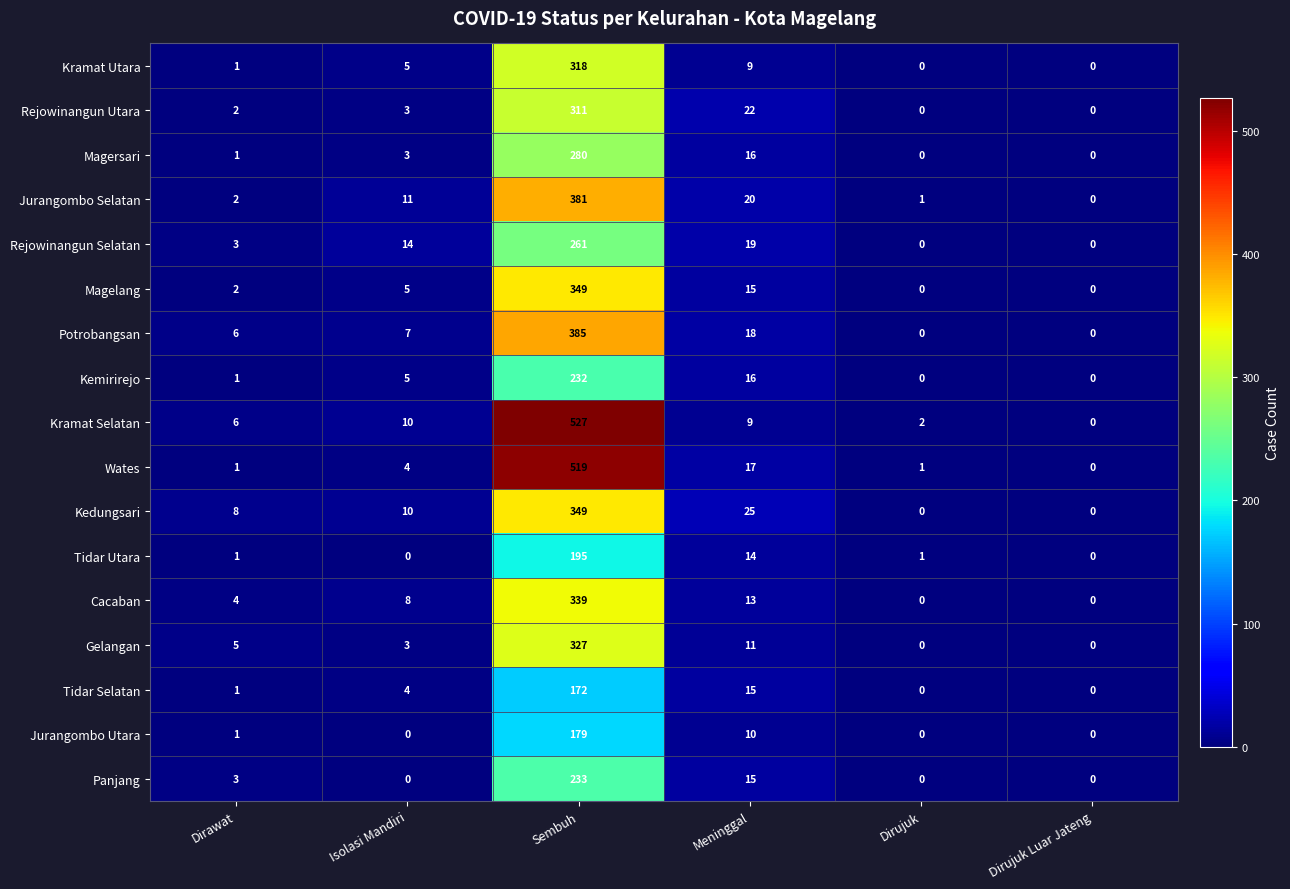

At which label is Kramat Utara closest to 159?

Meninggal